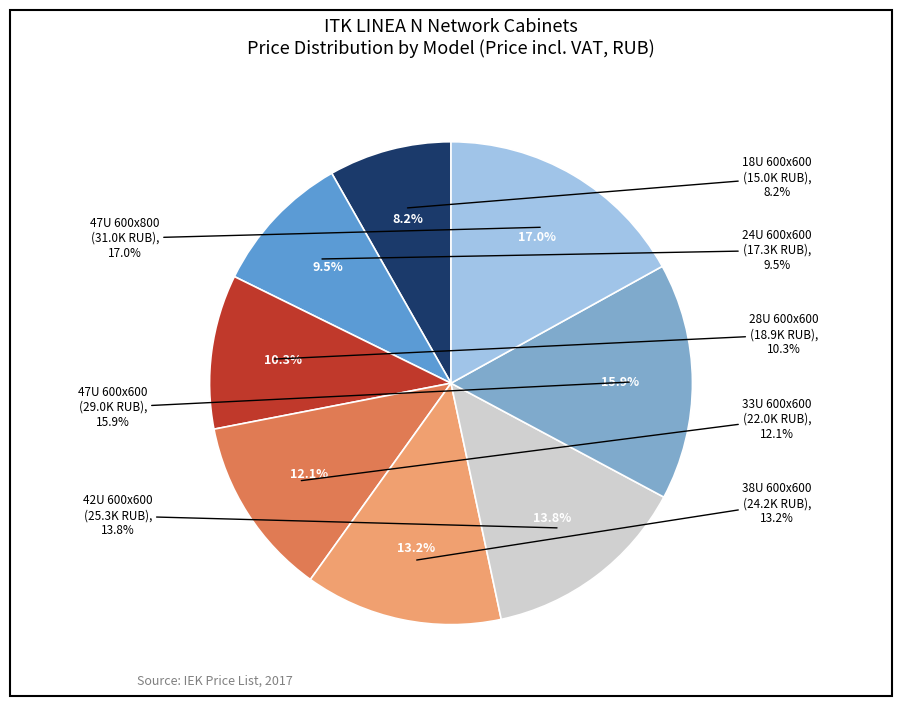

To the nearest percent, what is the difference between the 33U 600x600 and 24U 600x600 slice percentages?

3%